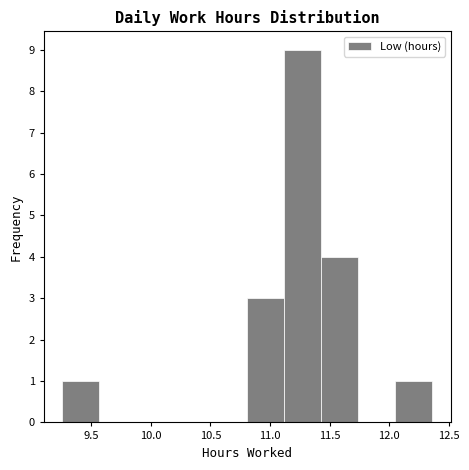

Reading left to right, list every bar in this chart as the range it spans on the x-axis followed by its height. Neither the bar edges nor the heights are printed on the chart, so give them approximately, as read against the axes.

9.26 to 9.57: 1
9.57 to 9.88: 0
9.88 to 10.19: 0
10.19 to 10.50: 0
10.50 to 10.81: 0
10.81 to 11.12: 3
11.12 to 11.43: 9
11.43 to 11.74: 4
11.74 to 12.05: 0
12.05 to 12.36: 1